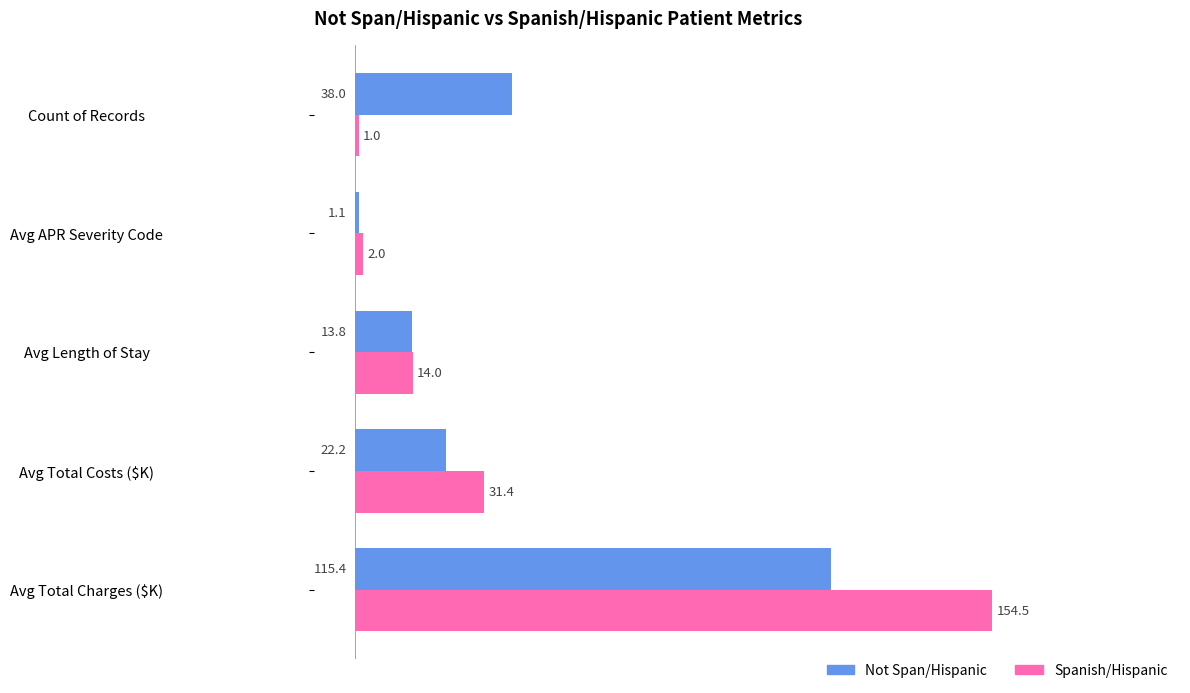

What is the spread (max minus min) of values at Count of Records?

37.0